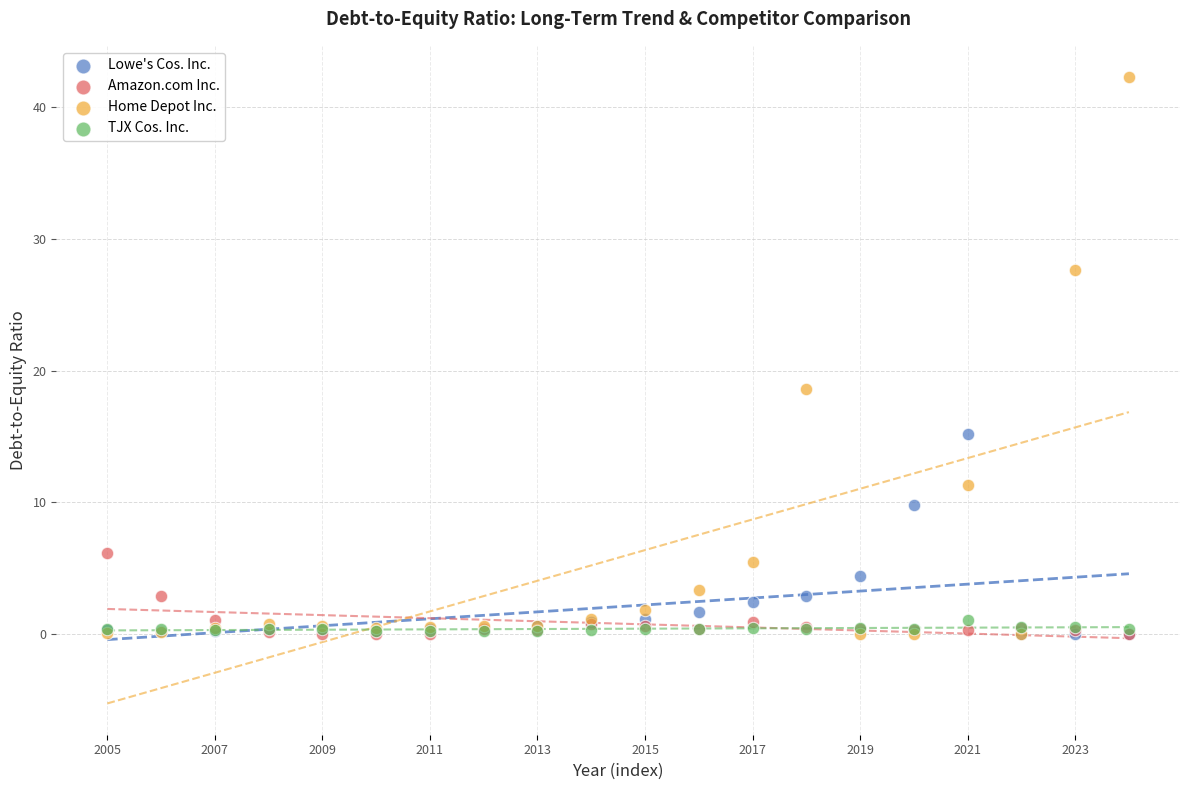

Which series reaches the maximum Y coordinate?

Home Depot Inc.